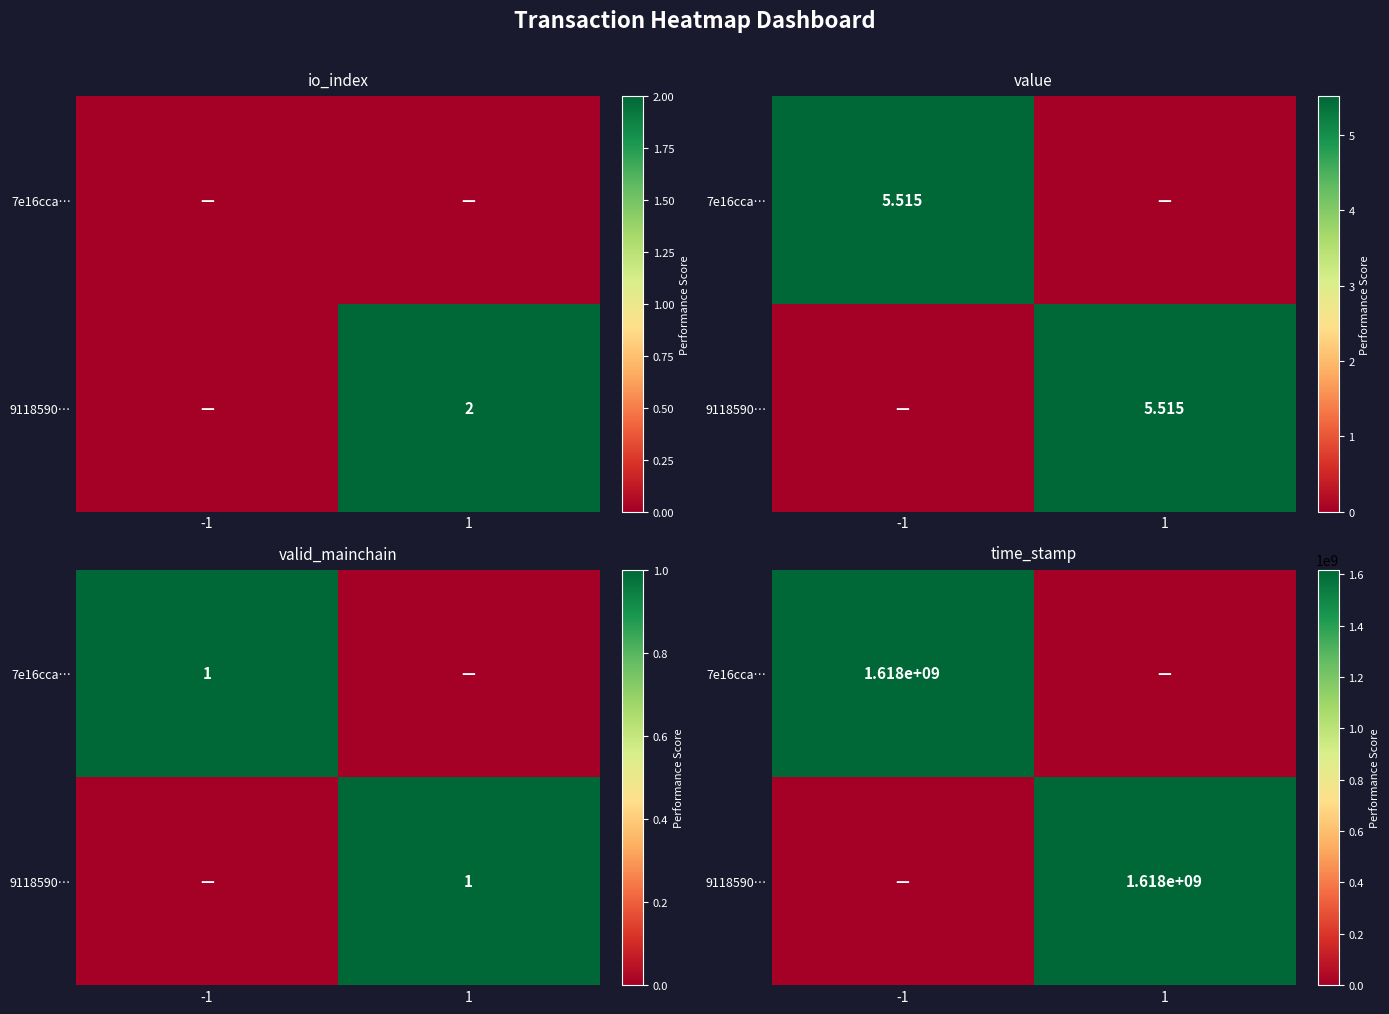

What is the maximum value shown in the chart?

1617893579